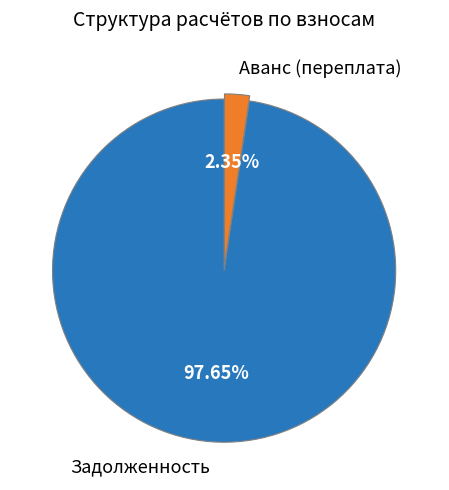

Between Задолженность and Аванс (переплата), which is larger?

Задолженность